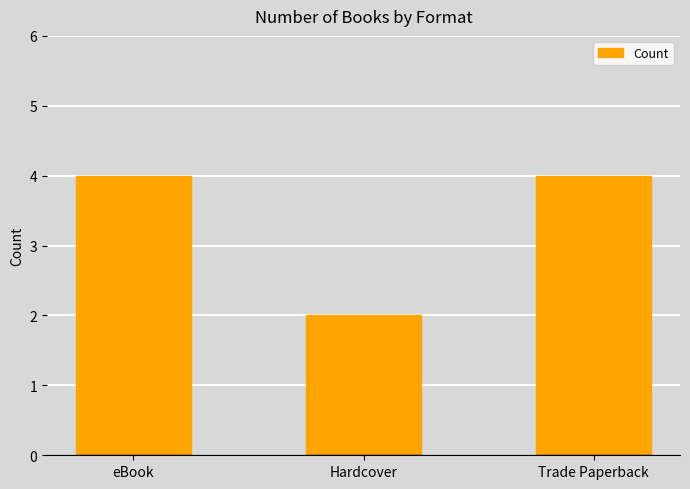

Which label corresponds to the smallest value in the chart?

Hardcover